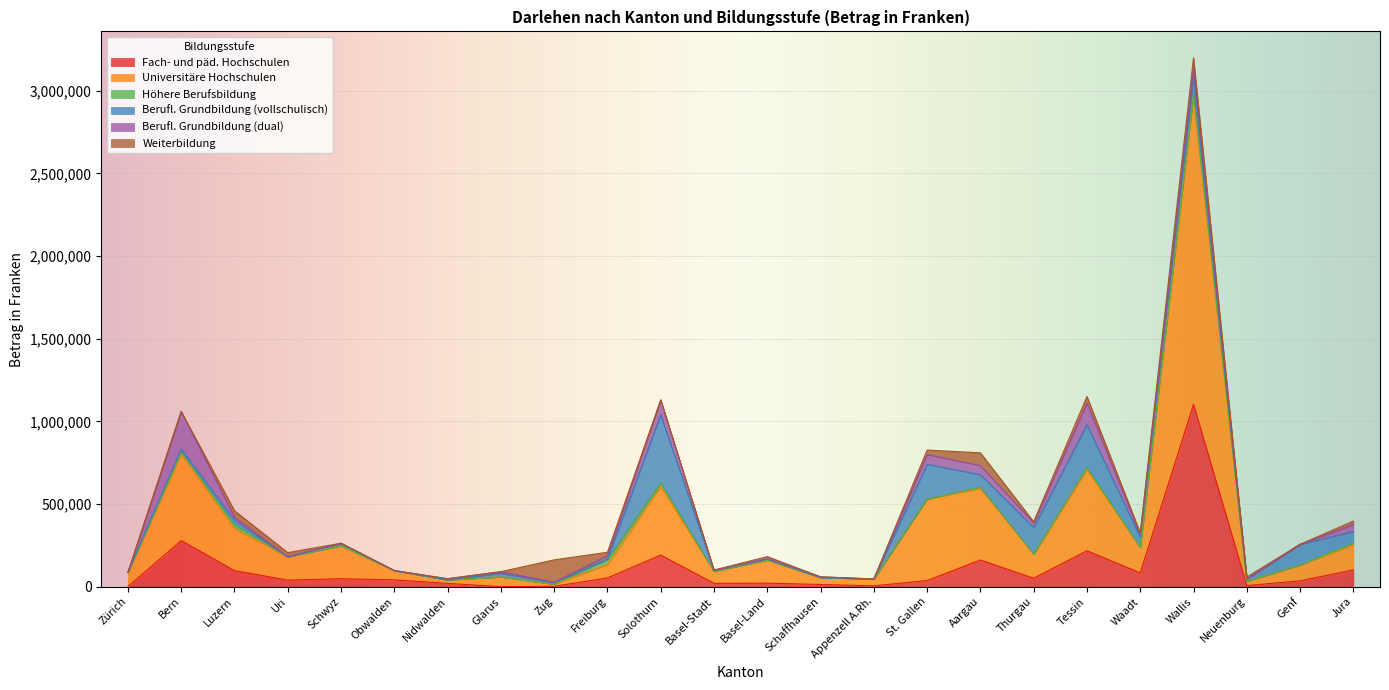

List the labels in order of Universitäre Hochschulen value, largest first.

Wallis, Bern, St. Gallen, Tessin, Aargau, Solothurn, Luzern, Schwyz, Waadt, Jura, Thurgau, Uri, Basel-Land, Genf, Zürich, Freiburg, Basel-Stadt, Glarus, Obwalden, Schaffhausen, Appenzell A.Rh., Neuenburg, Nidwalden, Zug